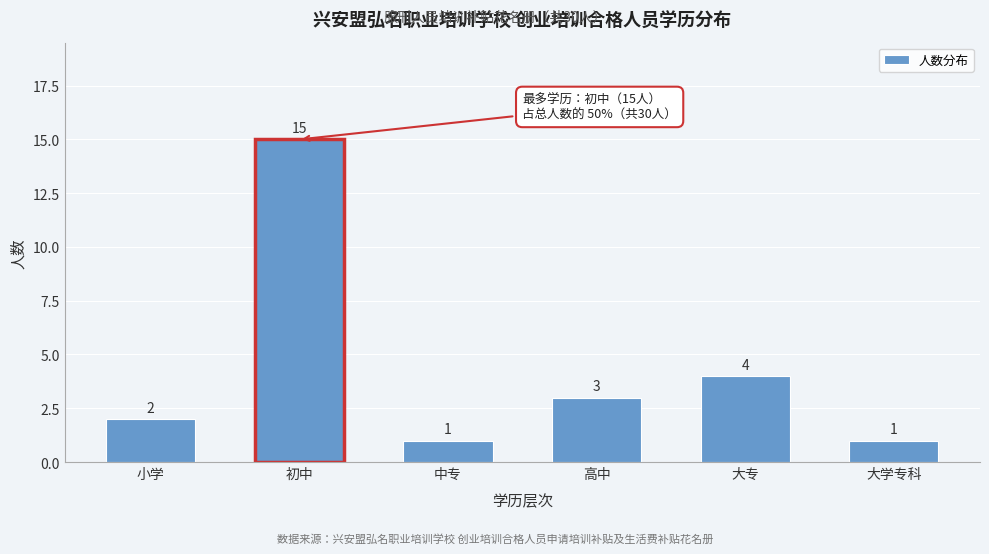

Reading left to right, transcribe all the data shown in this chart.

小学=2	初中=15	中专=1	高中=3	大专=4	大学专科=1